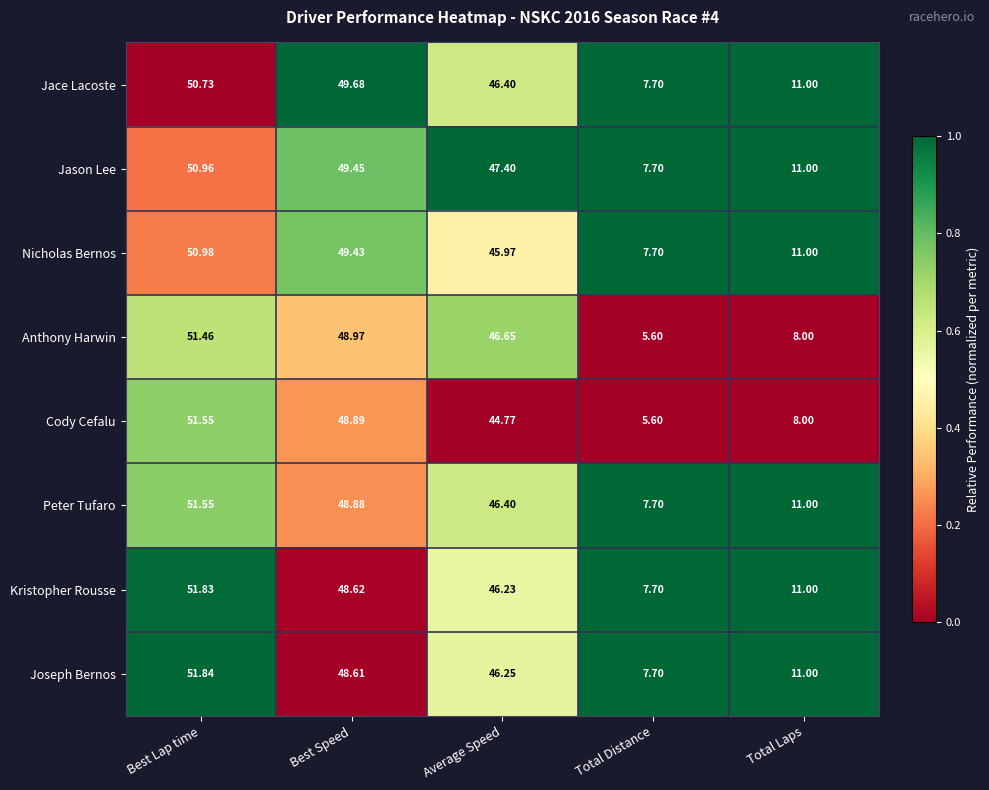

Which series has the largest range (max minus min)?

Cody Cefalu